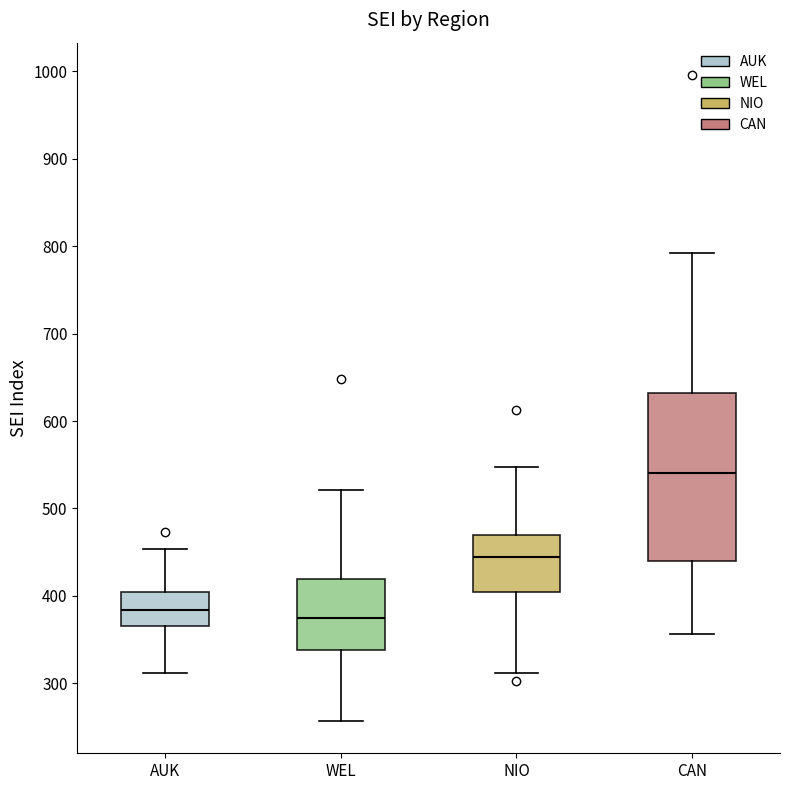

Reading left to right, read every box against the y-axis: the position of its median line, the range the box covers, and the ends of its whiskers. The values are not printed on the chart, so give them approximately, as read against the axis.

AUK: median 380, box 370 to 400, whiskers 310 to 450
WEL: median 380, box 340 to 420, whiskers 260 to 520
NIO: median 440, box 400 to 470, whiskers 310 to 550
CAN: median 540, box 440 to 630, whiskers 360 to 790